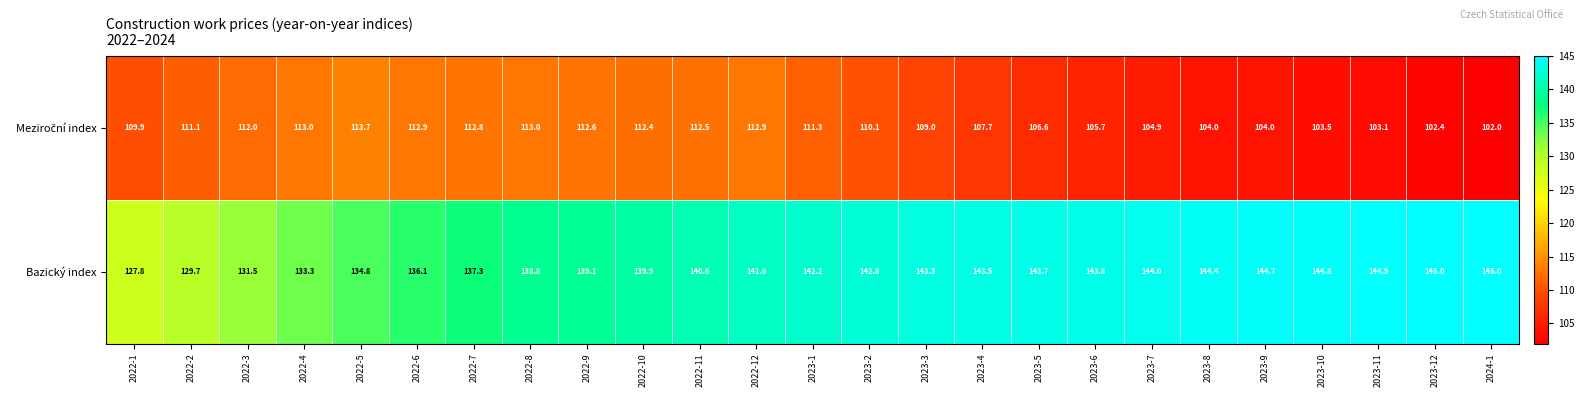

What is the sum of the Bazický index values at 2022-10 and 2023-3?

283.2